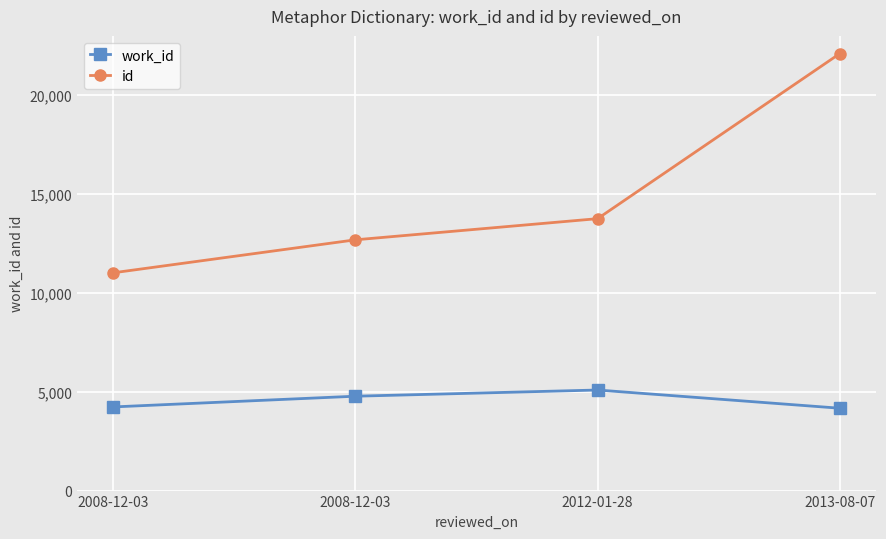

At which label is work_id closest to 4627?

2008-12-03